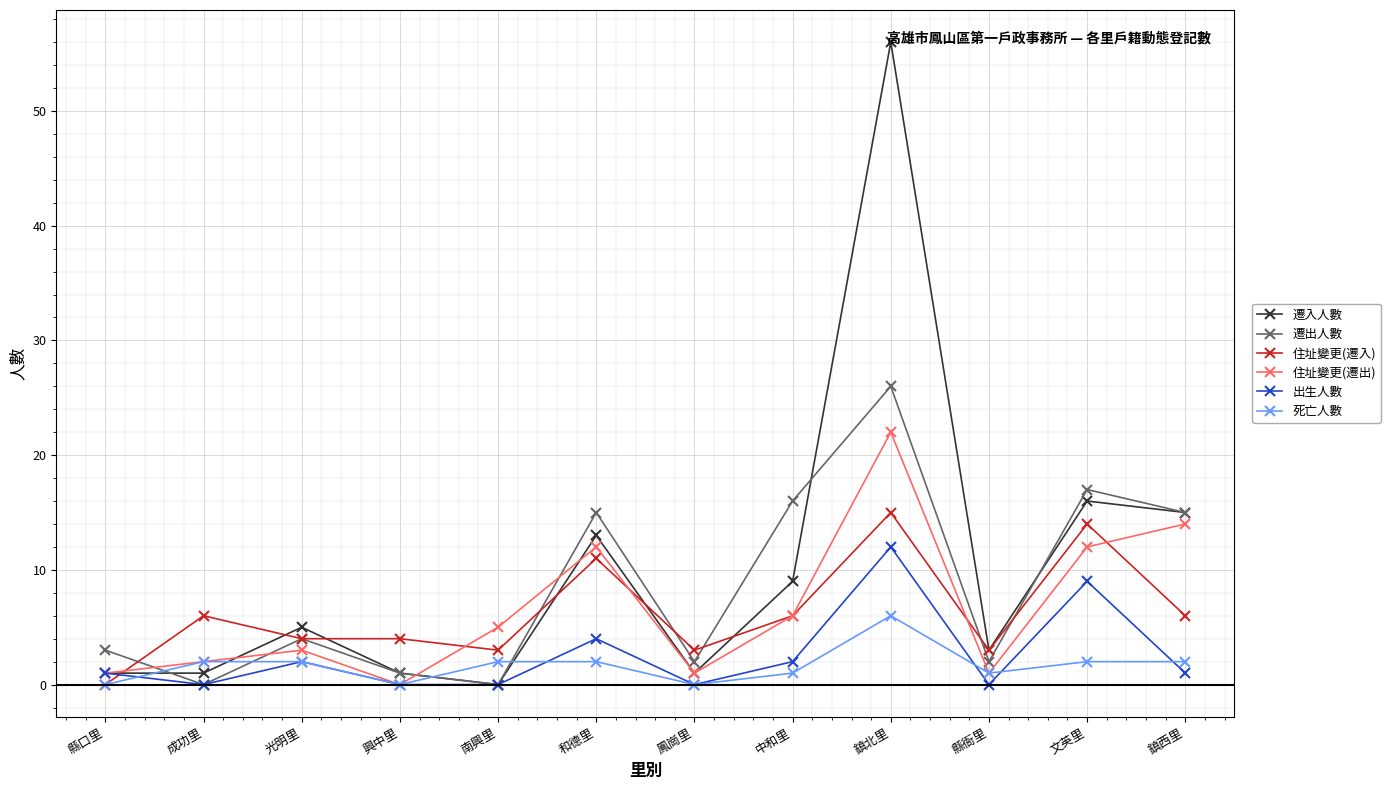

What position from the left is 鎮北里?

9